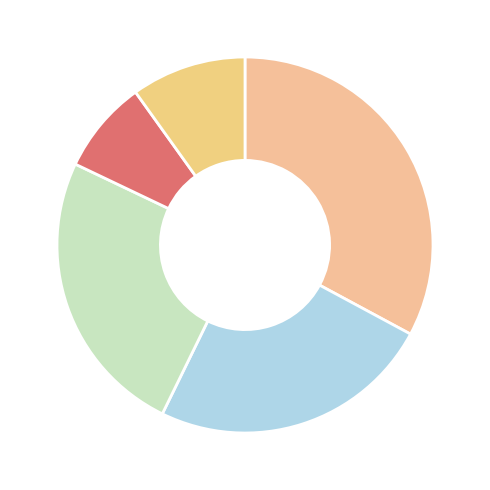

Count the number of slices in the pie.

5